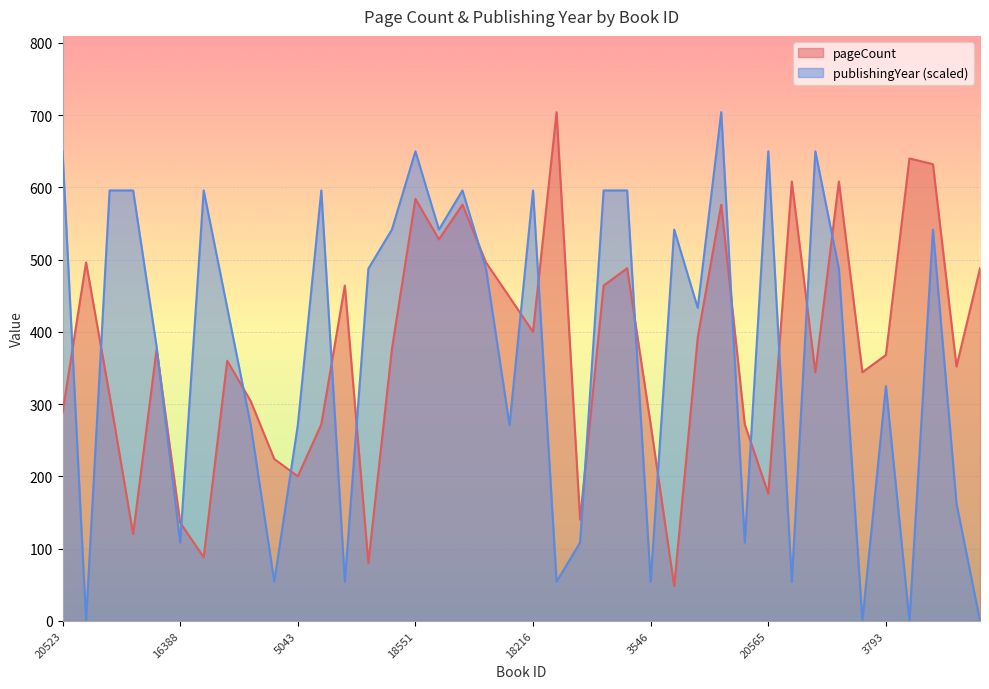

Which has a higher value, 9995 or 3345?

3345